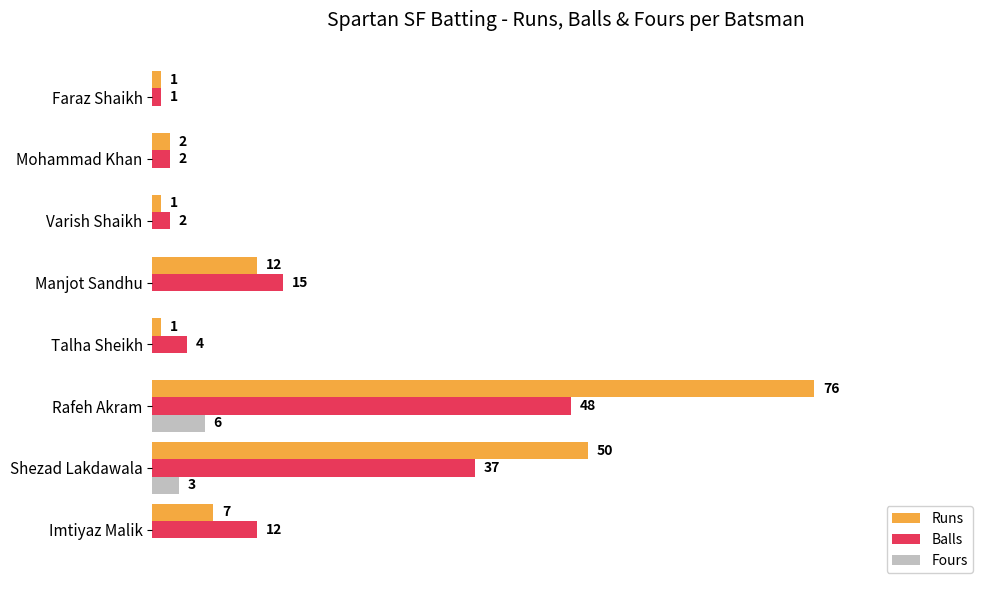

Which series changed the most between Imtiyaz Malik and Manjot Sandhu?

Runs